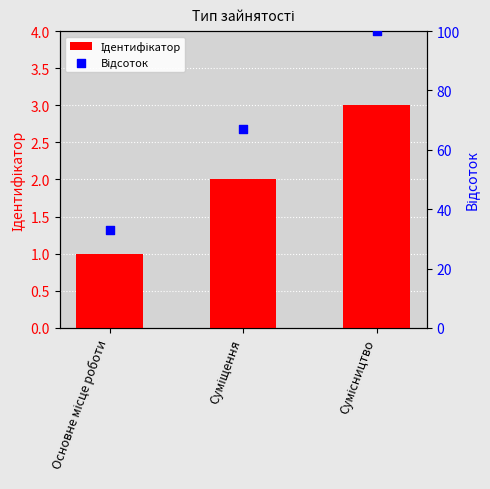

At which category is the sum across all series the highest?

Сумісництво